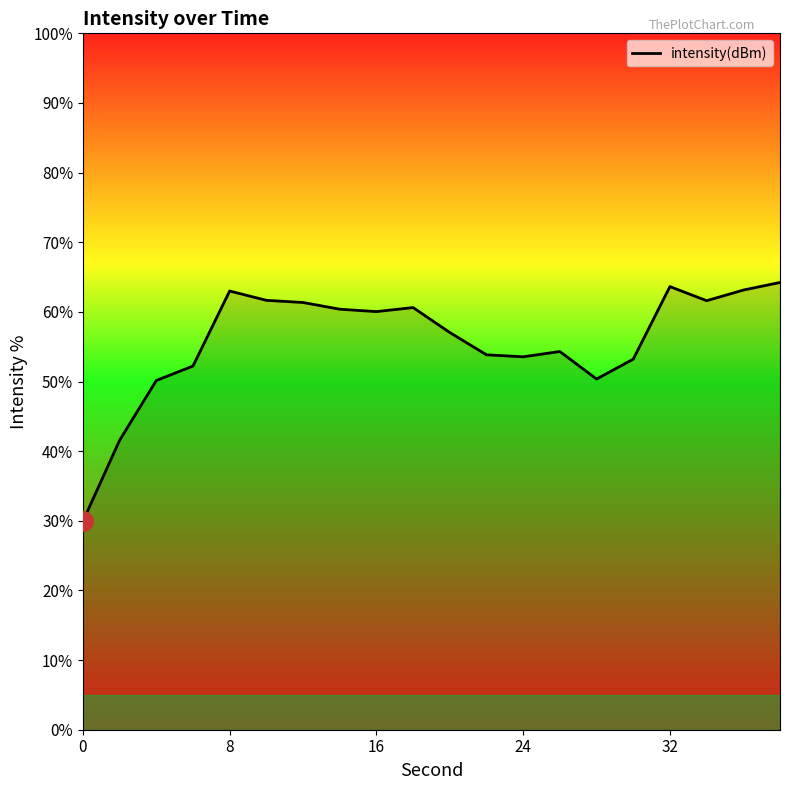

What is the difference between the maximum and minimum values?

34.3